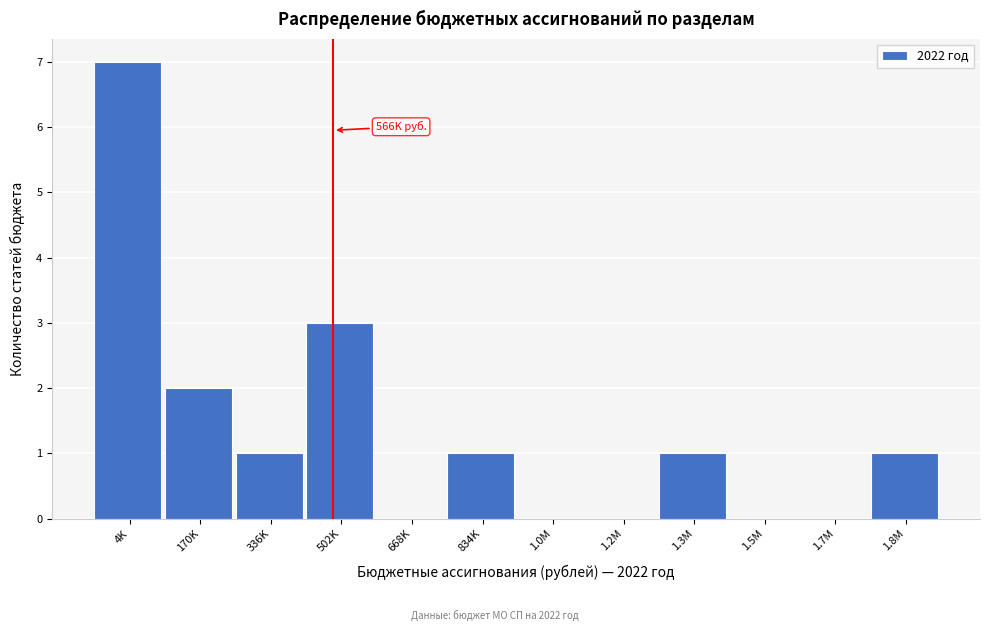

Reading right to left, extract all data points from this chart.

1.8M=1	1.7M=0	1.5M=0	1.3M=1	1.2M=0	1.0M=0	834K=1	668K=0	502K=3	336K=1	170K=2	4K=7